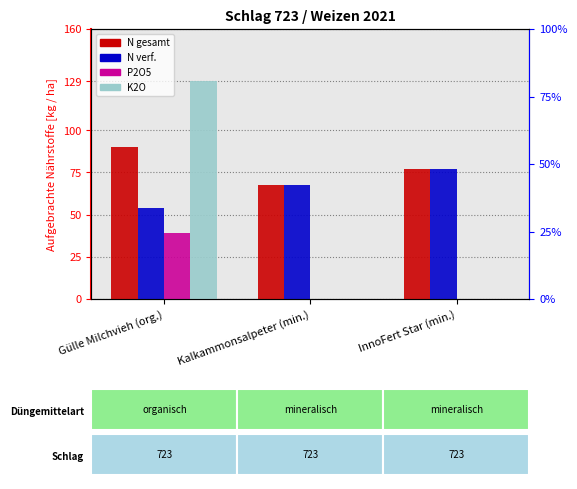

What is the total value across all series at Kalkammonsalpeter (min.)?

135.0